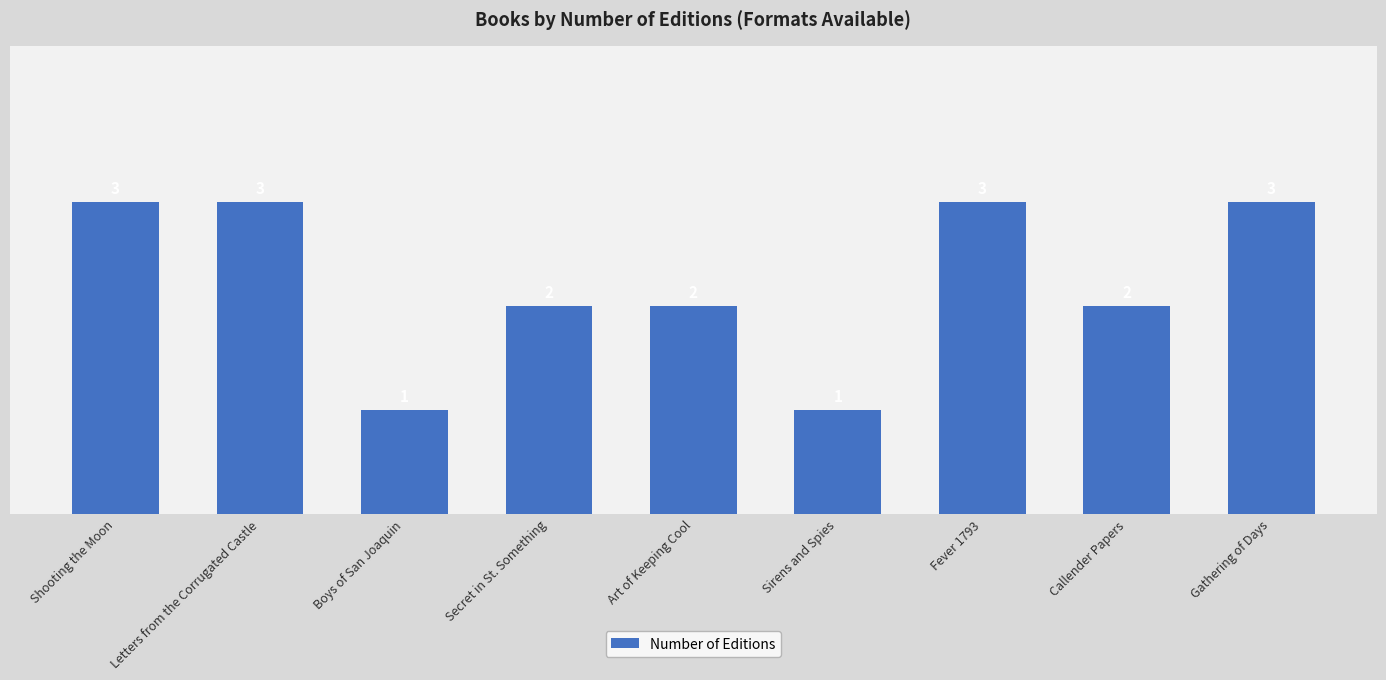

Reading left to right, list all the values displayed in this chart.

Shooting the Moon=3	Letters from the Corrugated Castle=3	Boys of San Joaquin=1	Secret in St. Something=2	Art of Keeping Cool=2	Sirens and Spies=1	Fever 1793=3	Callender Papers=2	Gathering of Days=3